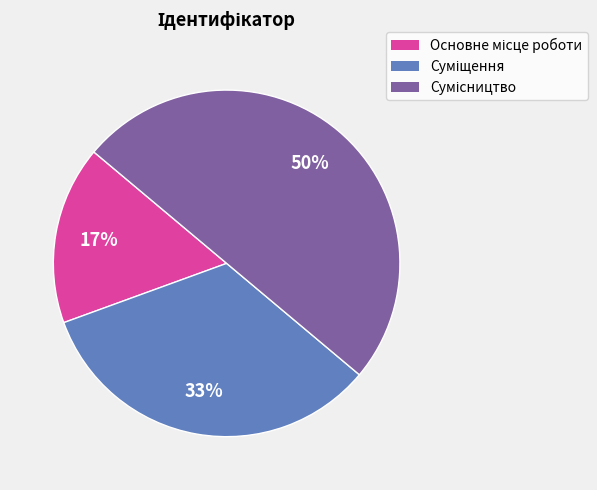

To the nearest percent, what is the average slice percentage?

33%